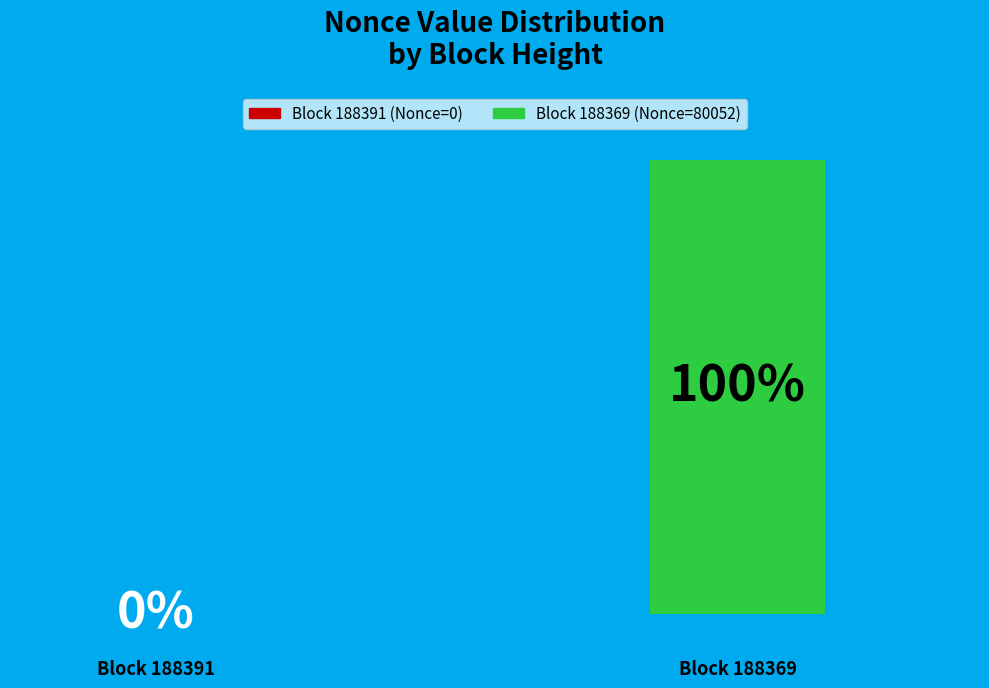

To the nearest percent, what is the difference between the 188391 and 188369 slice percentages?

100%